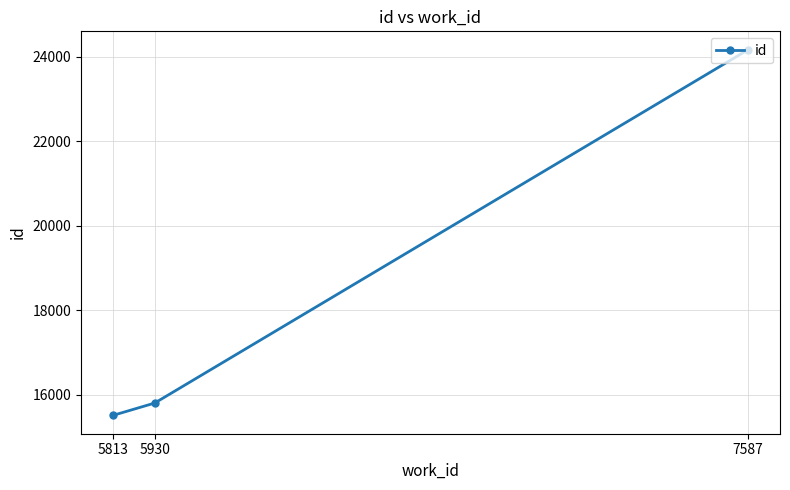

Which has a higher value, 5813 or 7587?

7587